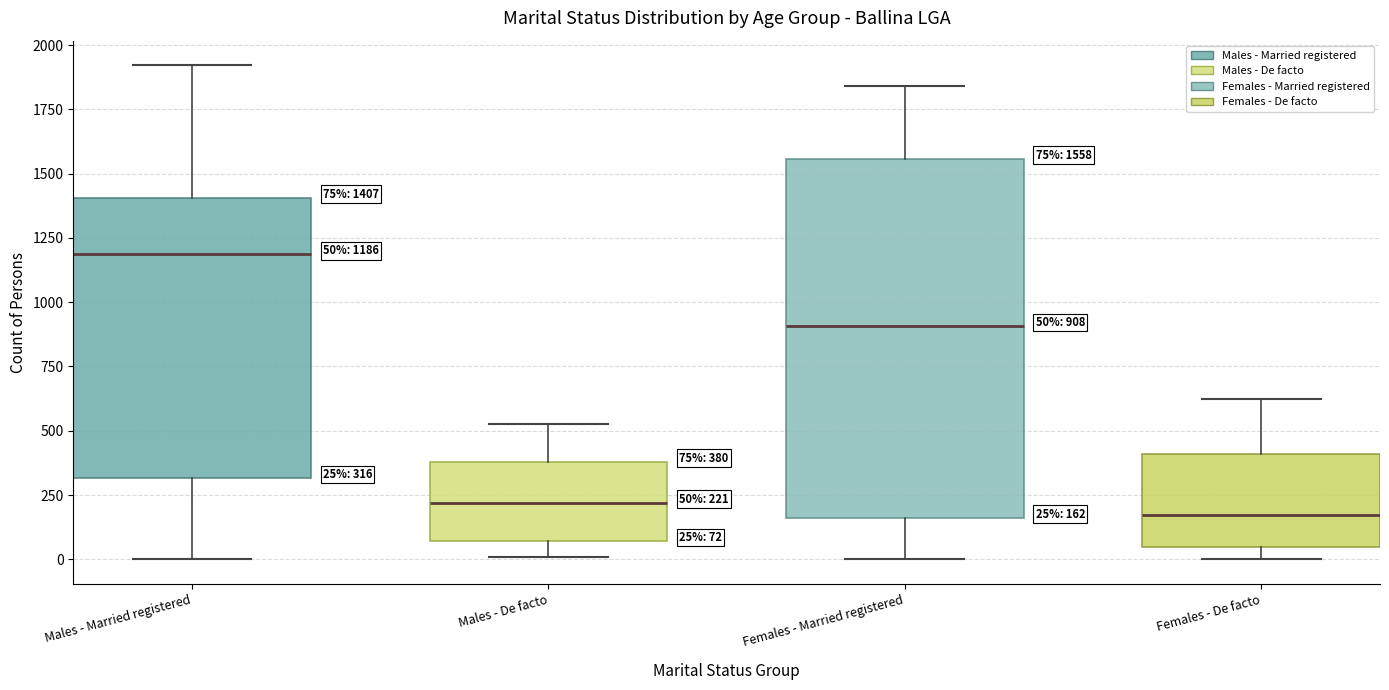

Comparing the boxes themselves (not the whiskers), which one is the tallest?

Females - Married registered